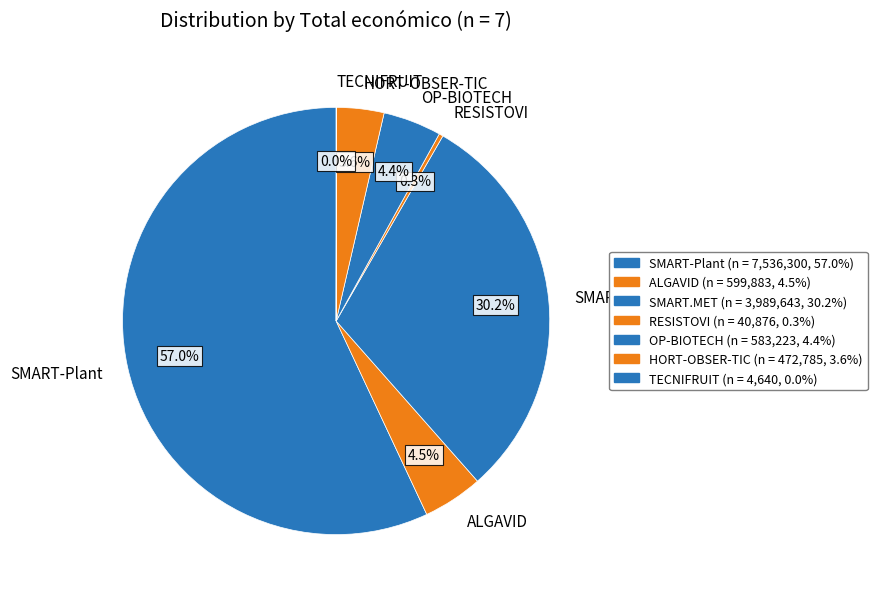

Does SMART-Plant account for over 50% of the chart?

Yes